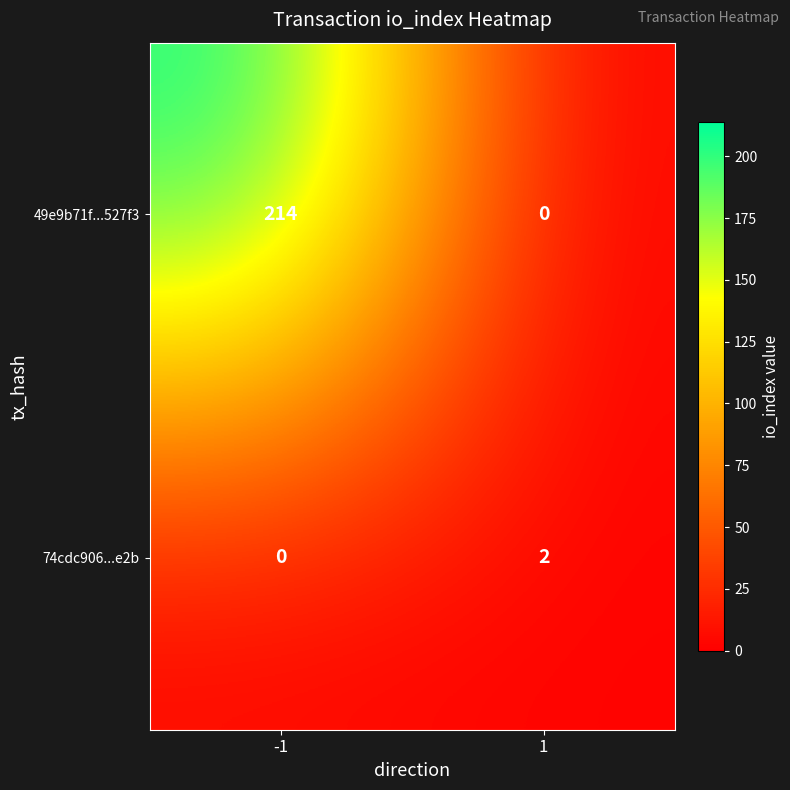

Which series has the largest total across all categories?

49e9b71f...527f3